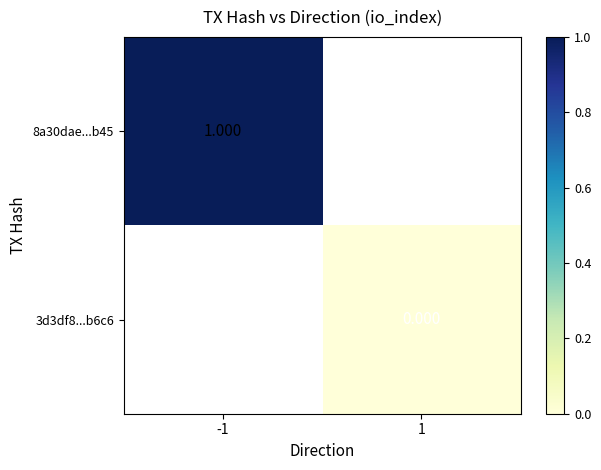

Is the value of 3d3df8...b6c6 at 1 greater than the value of 8a30dae...b45 at -1?

No